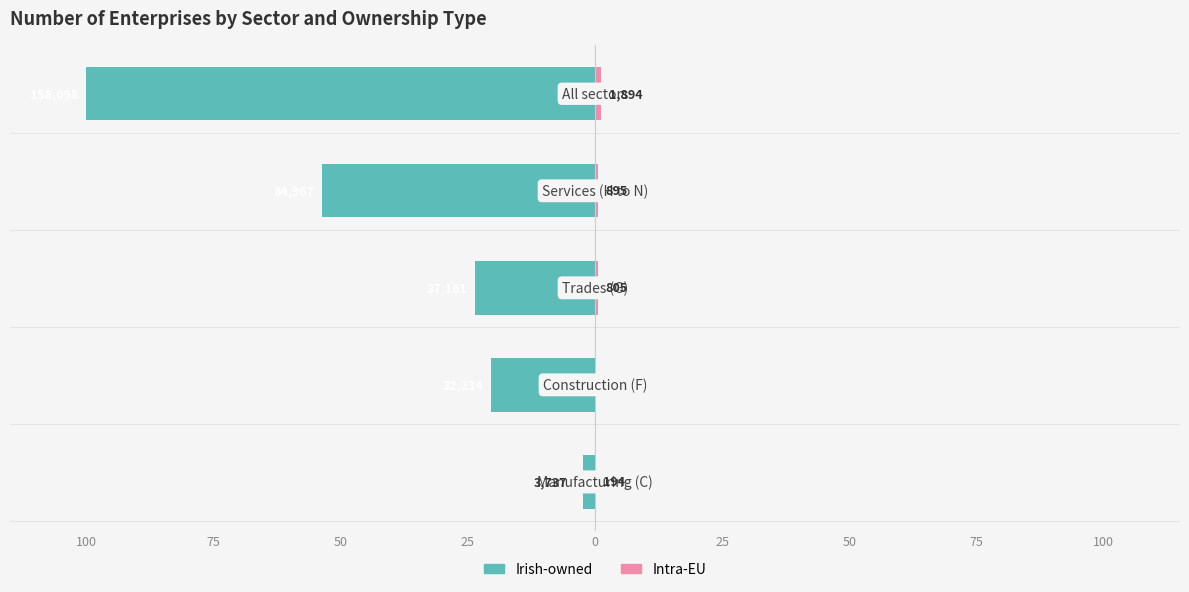

Which series has the widest spread of values?

Irish-owned